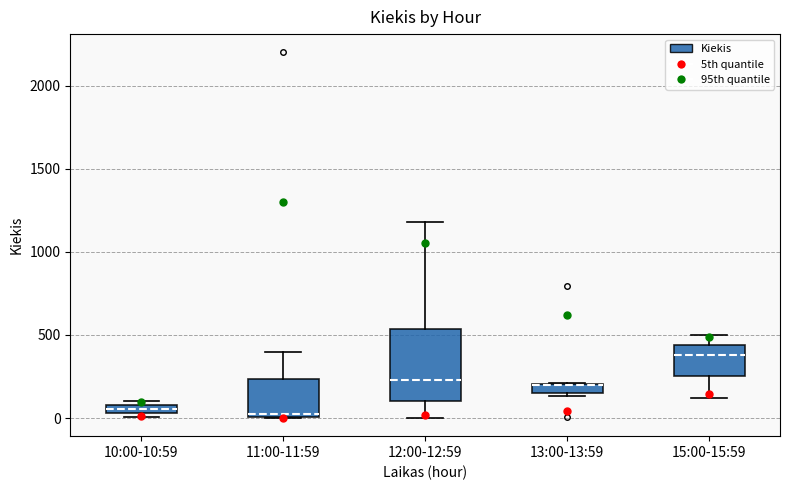

Where is the upper edge of the box for 13:00-13:59 on the y-axis? The values are not printed on the chart, so give them approximately, as read against the axis.

200